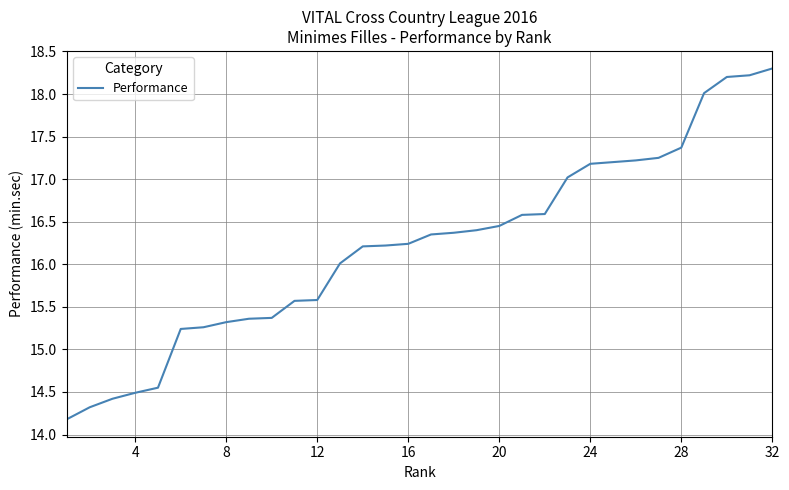

What is the greatest value displayed?

18.3